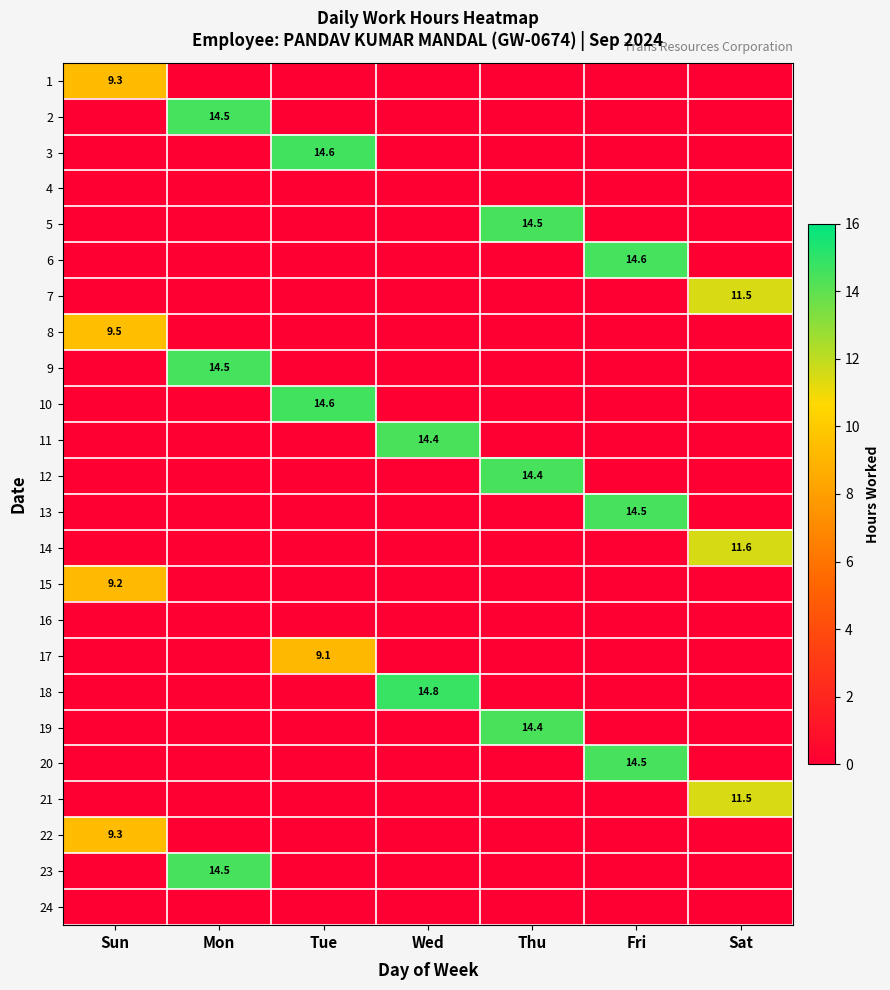

Which has a higher value, Thu or Sun?

Sun